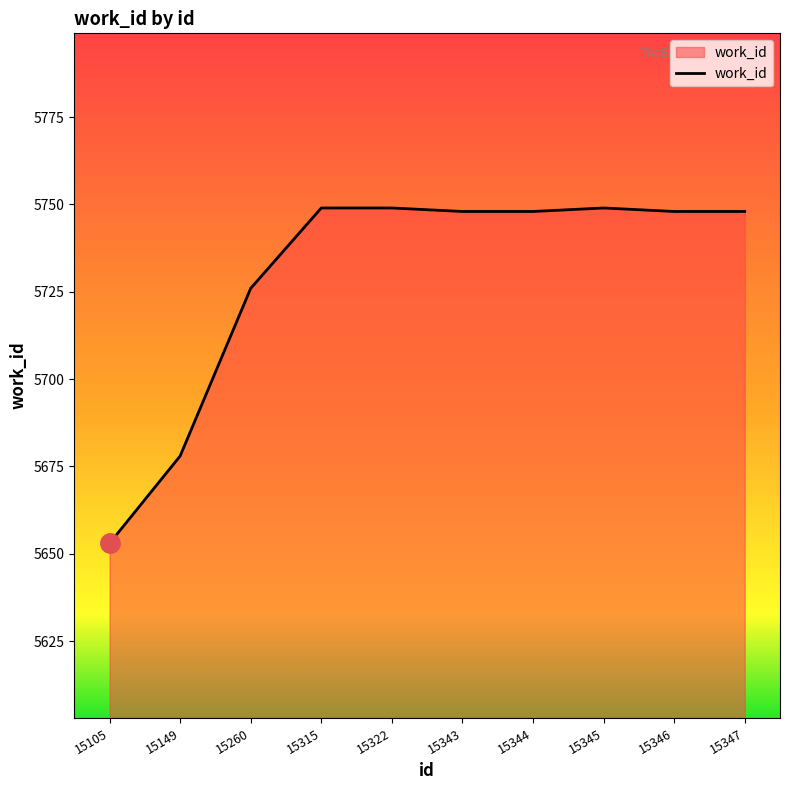

What is the maximum value shown in the chart?

5749